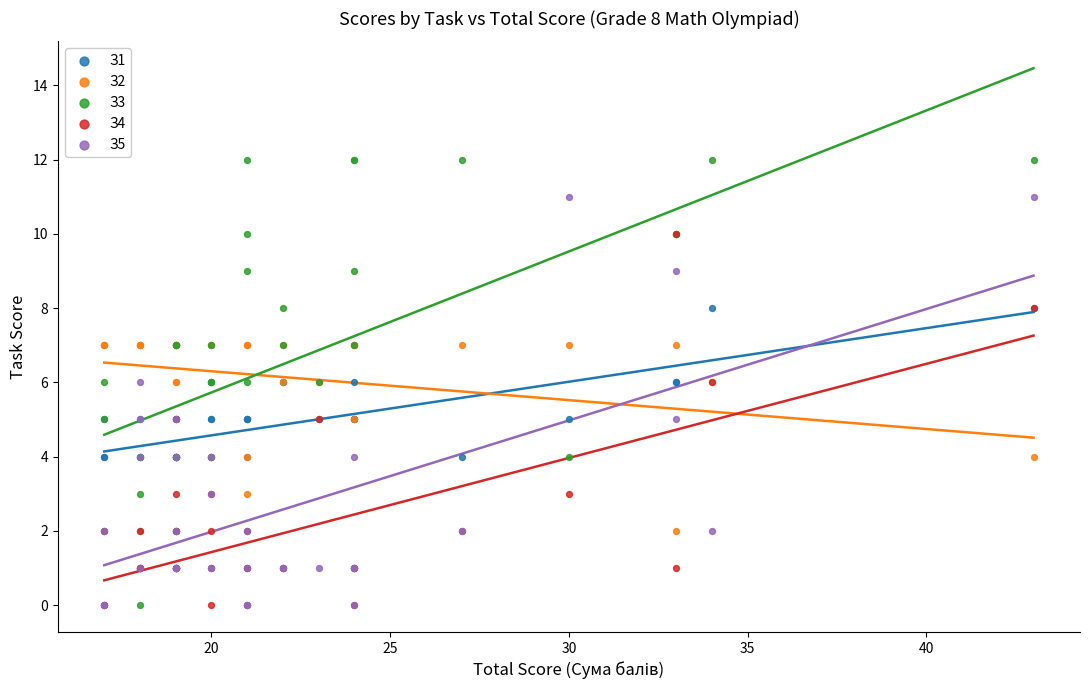

Which series has the largest Y range (max minus min)?

З3